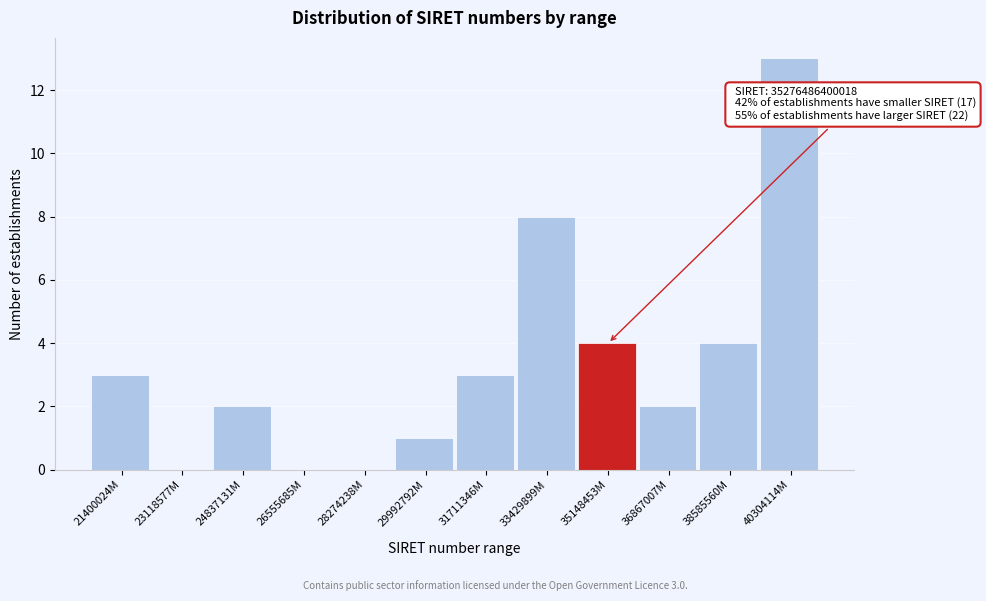

Reading left to right, list all the values displayed in this chart.

21400024M=3	23118577M=0	24837131M=2	26555685M=0	28274238M=0	29992792M=1	31711346M=3	33429899M=8	35148453M=4	36867007M=2	38585560M=4	40304114M=13